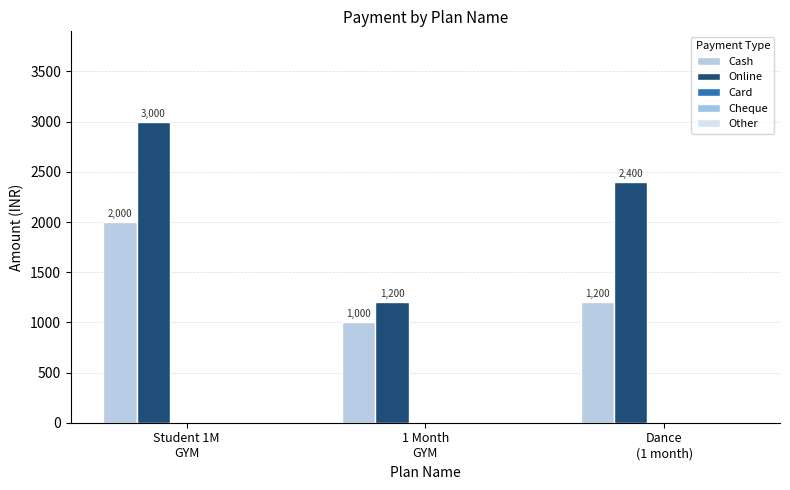

What is the total value across all series at 1 Month
GYM?

2200